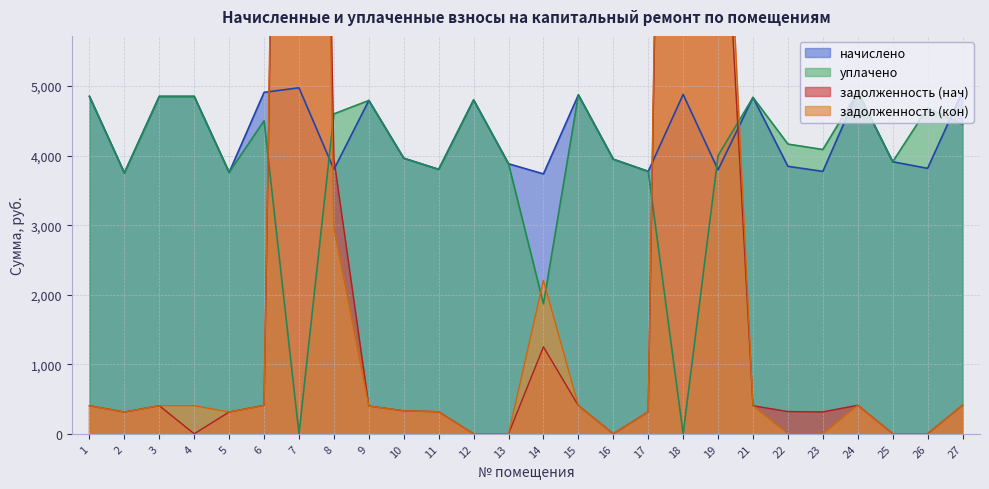

Which series ends up on top after the final intersection of задолженность (кон) and начислено?

начислено